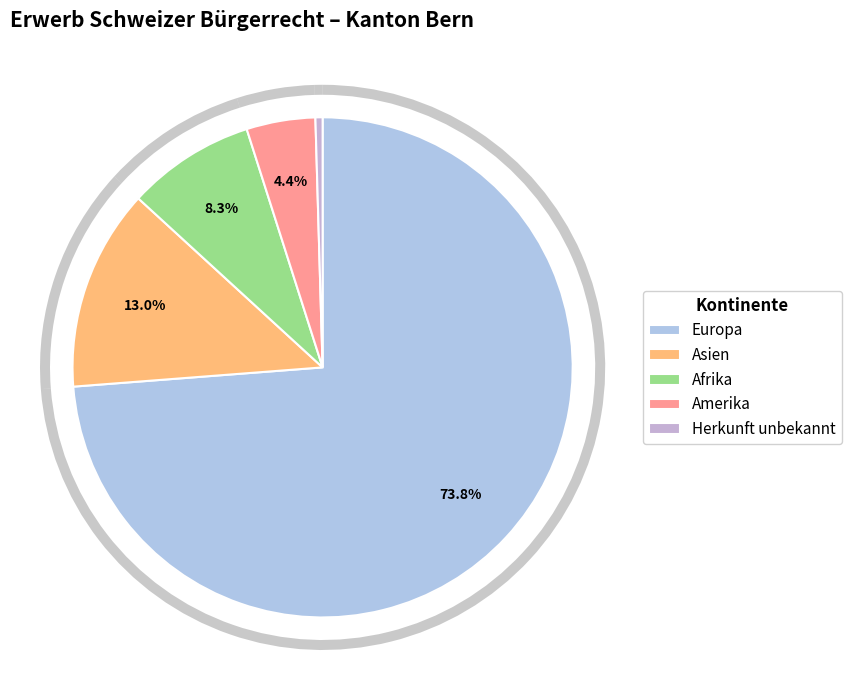

What percentage is the Asien slice, to the nearest percent?

13%